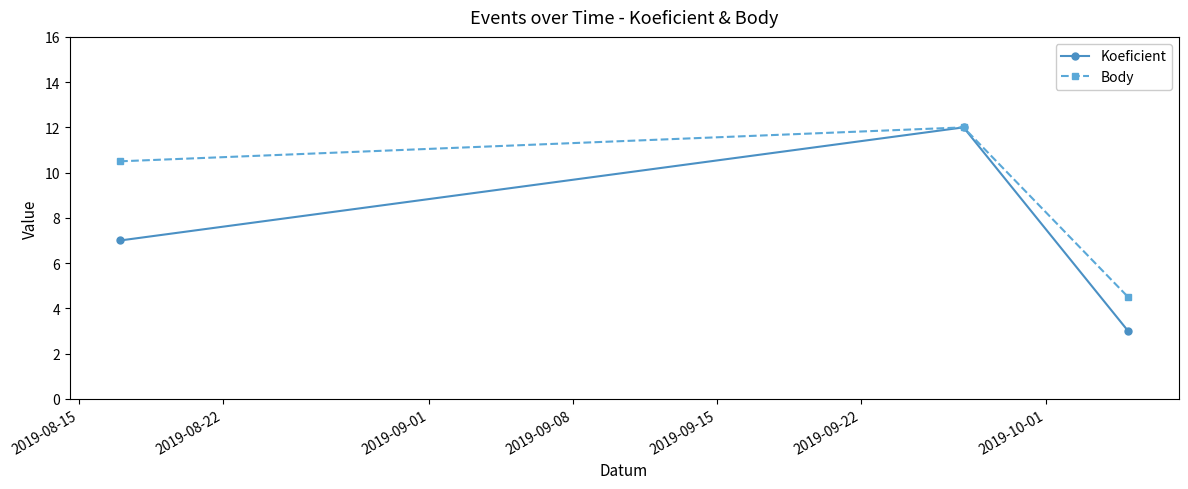

Reading left to right, list all the values displayed in this chart.

Koeficient: 7.0	12.0	3.0
Body: 10.5	12.0	4.5